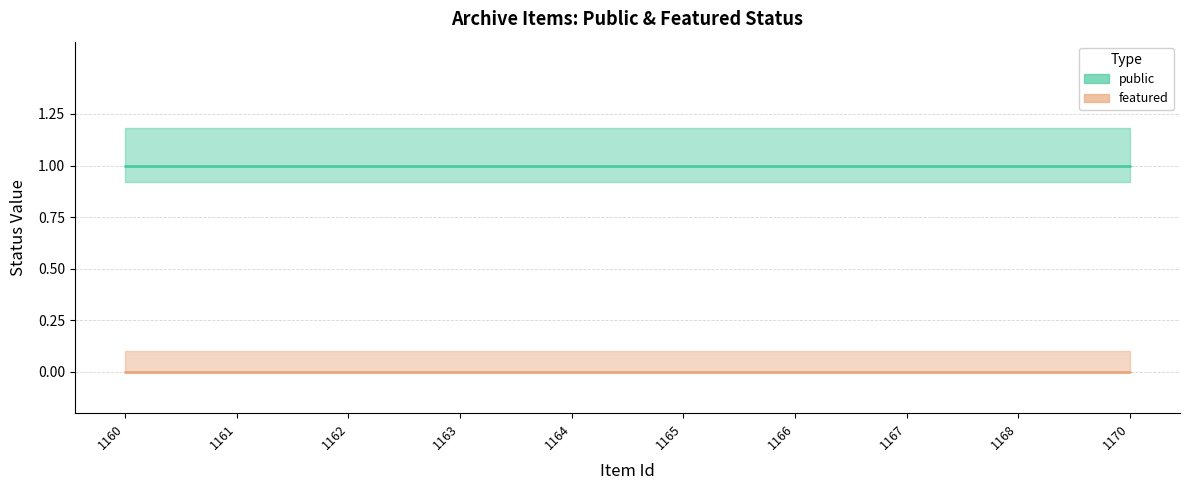

Is it true that featured equals 0 at 1170?

True